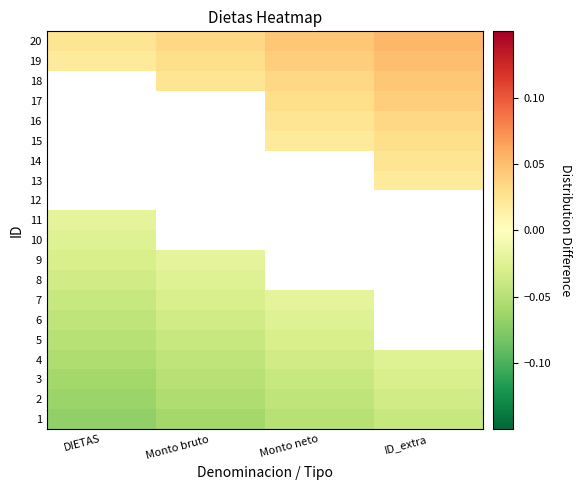

What is the difference between the highest and lowest values at Monto bruto?

0.1